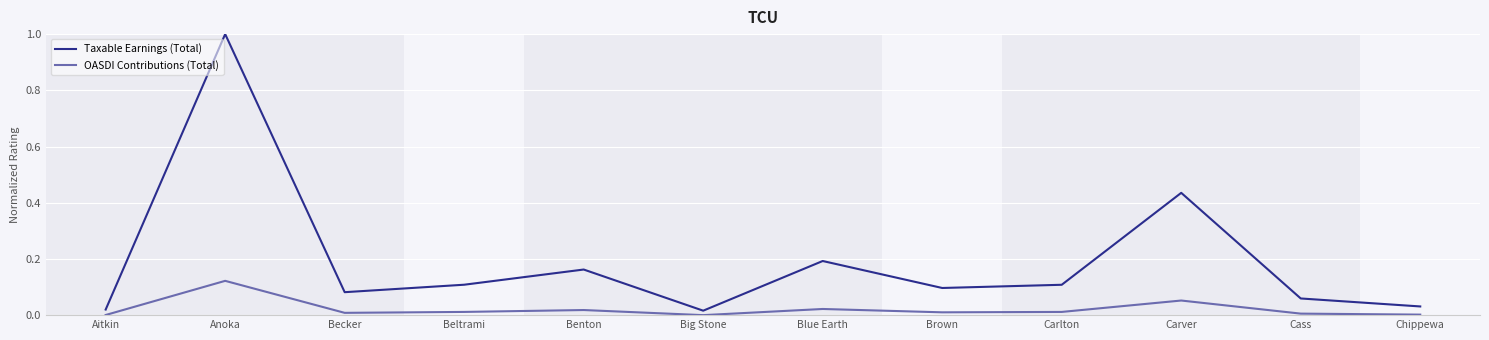

Between Anoka and Benton, which series saw the biggest shift?

Taxable Earnings (Total)